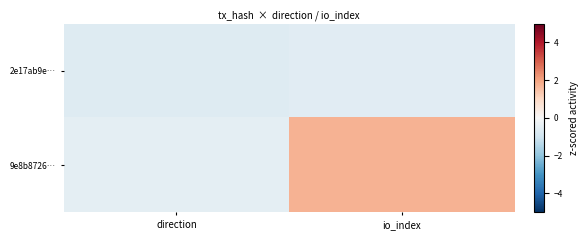

At which category is the sum across all series the highest?

io_index